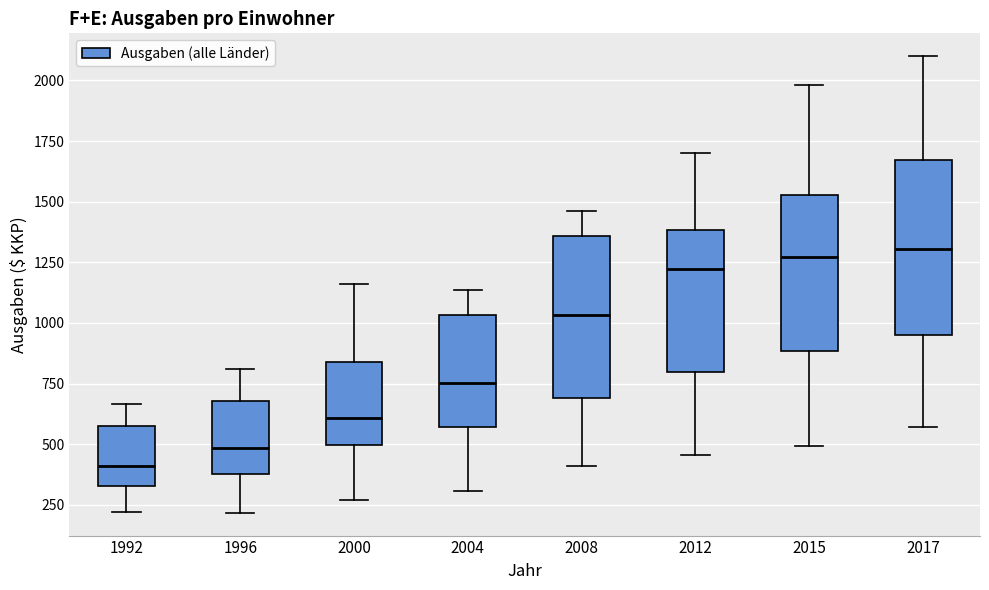

Where is the lower edge of the box at x = 2008 on the y-axis? The values are not printed on the chart, so give them approximately, as read against the axis.

700